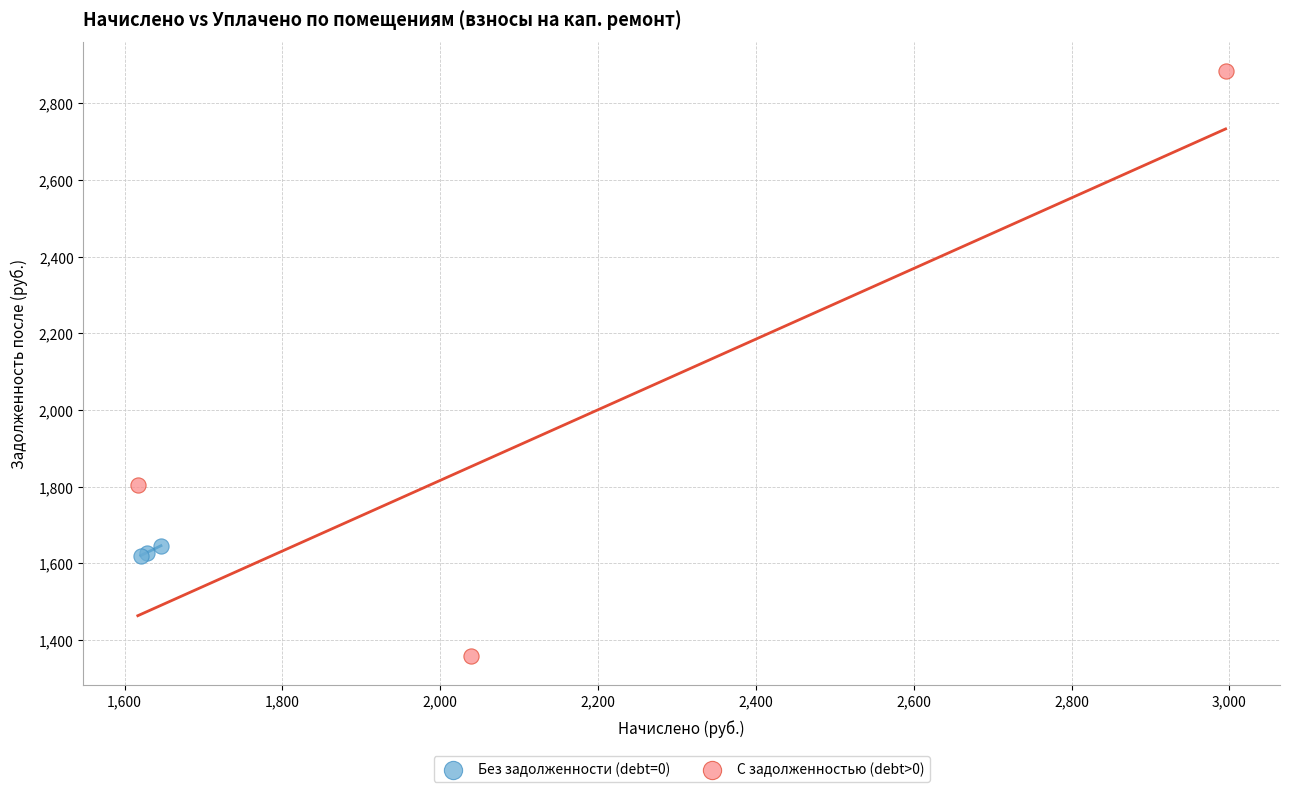

What are all the series names shown in the legend?

Без задолженности (debt=0), С задолженностью (debt>0)